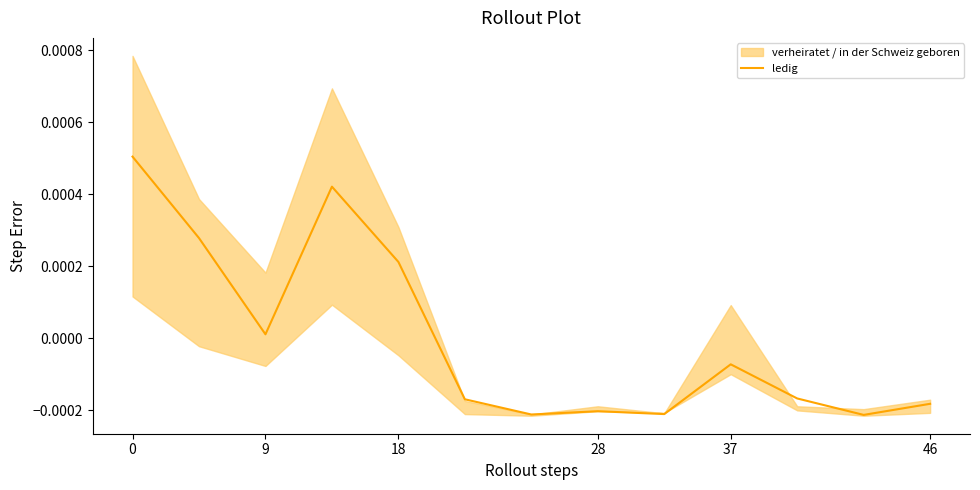

How many values exceed 0?

5